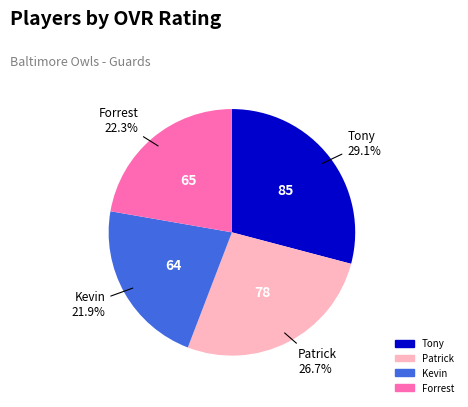

The Forrest slice represents 22% of the pie. True or false?

True